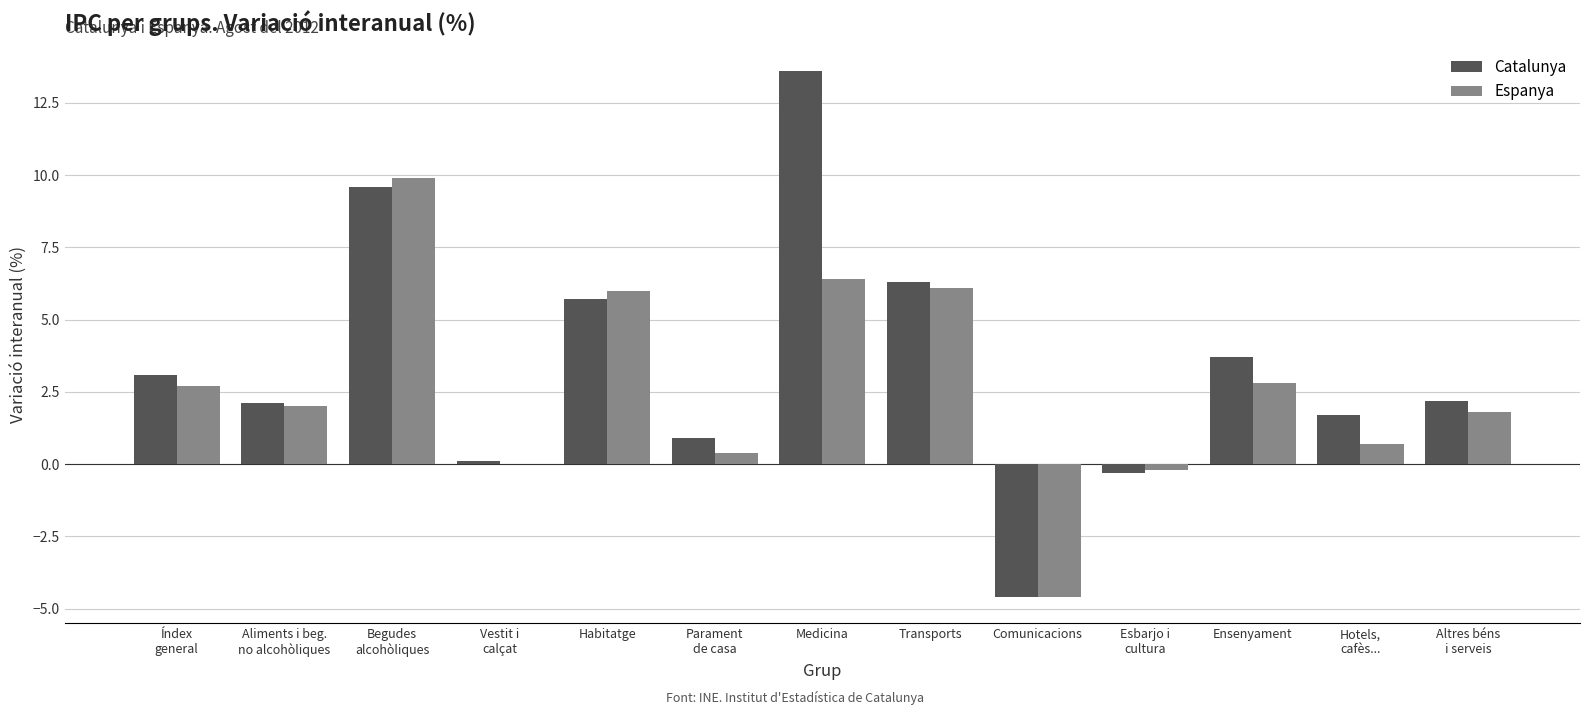

At which category is the sum across all series the highest?

Medicina